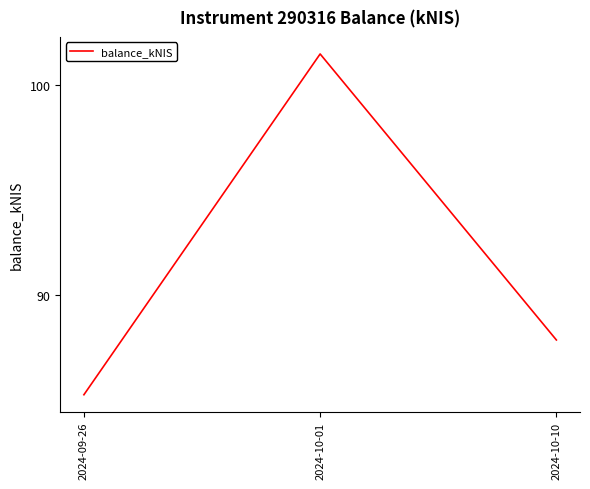

Approximately how many times larger is the value at 2024-10-01 compared to 2024-10-10?

1.2